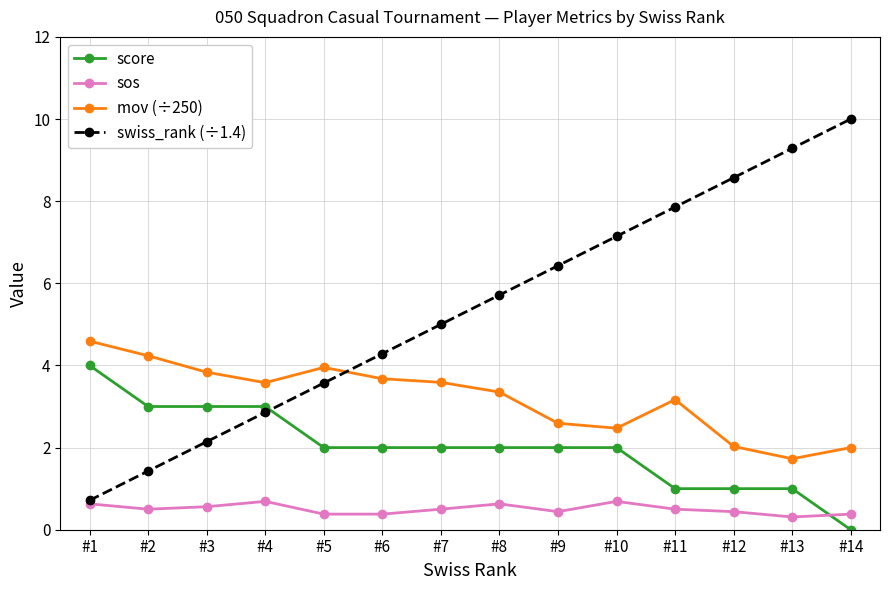

In sos, how many points are higher than both neighbors (excluding endpoints)?

3